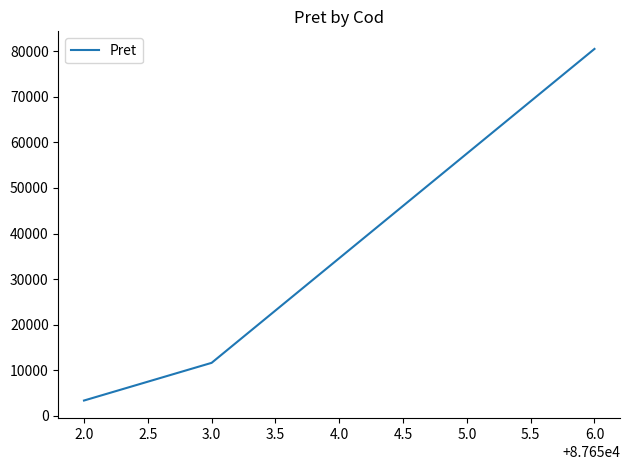

What is the maximum value shown in the chart?

80506.3